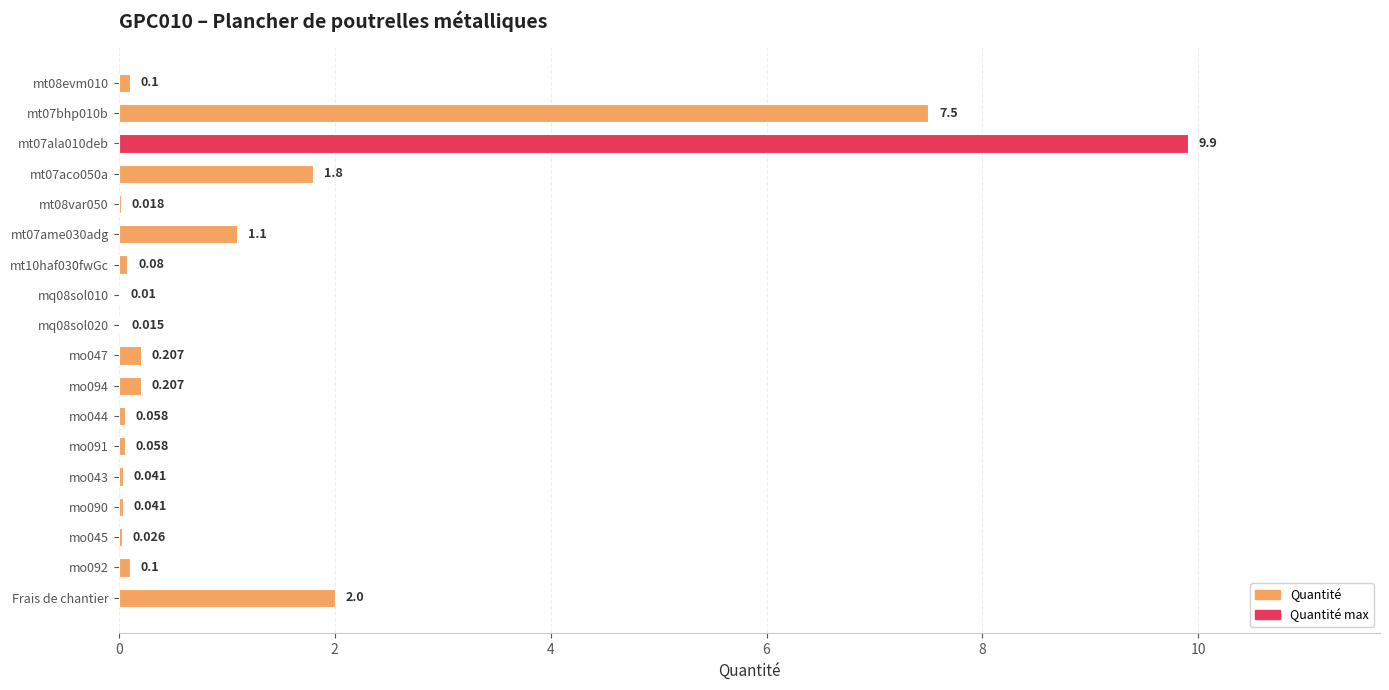

At which label is the value closest to 4?

Frais de chantier